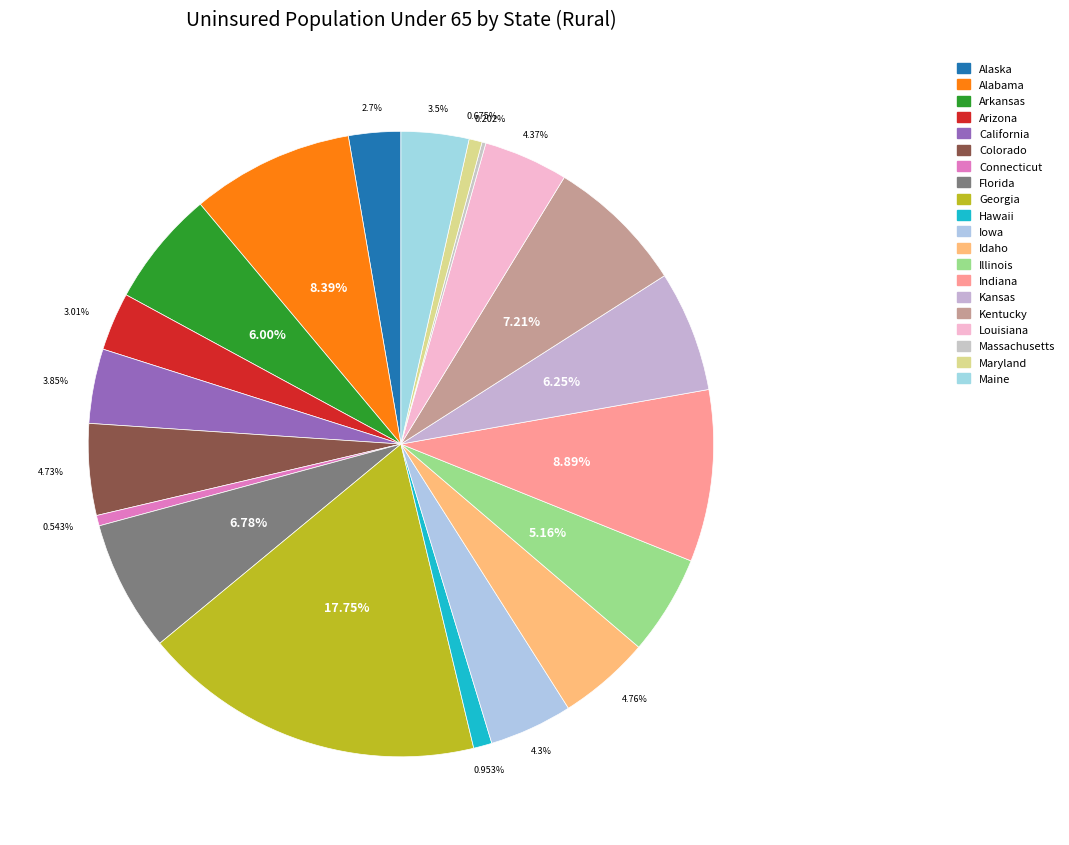

Approximately how many times larger is the value at Colorado compared to Indiana?

0.5